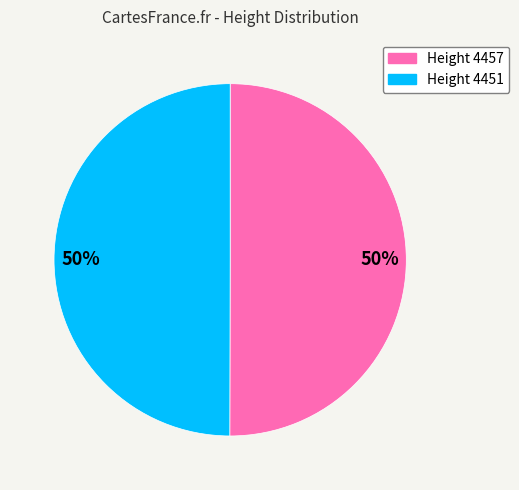

Is the sum of Height 4457 and Height 4451 greater than half?

Yes